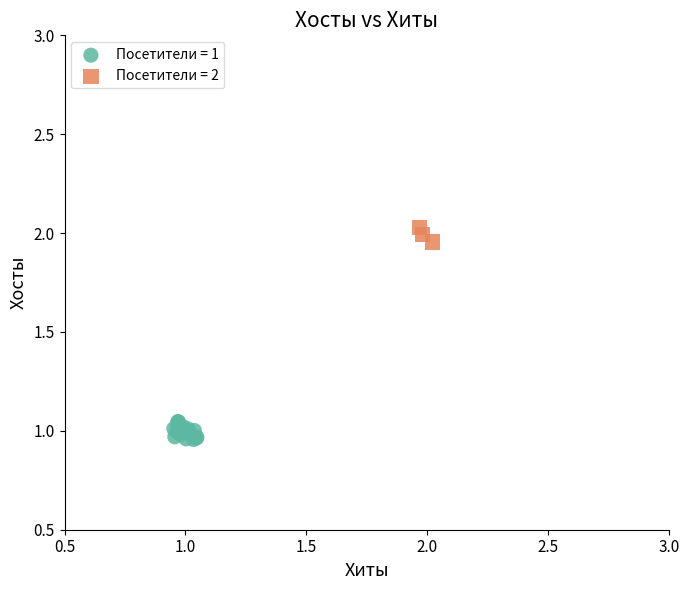

Which series reaches the minimum Y coordinate?

Посетители = 1